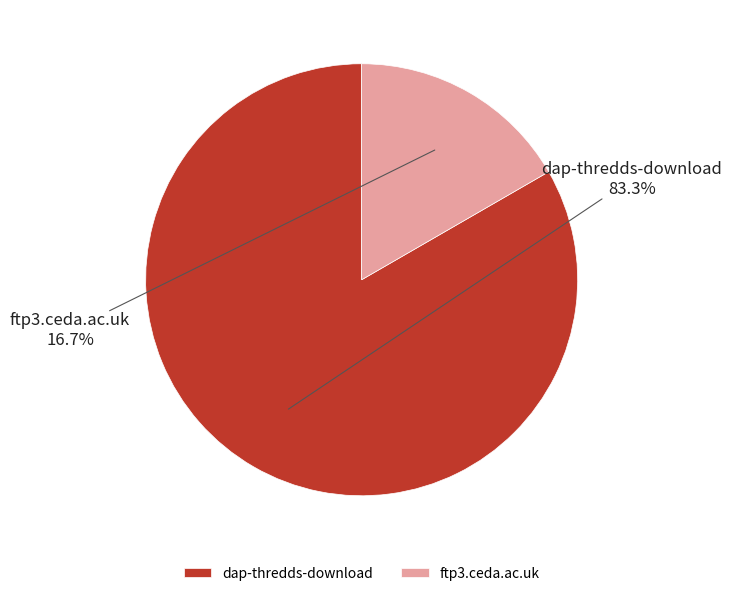

Does ftp3.ceda.ac.uk represent more than half of the total?

No